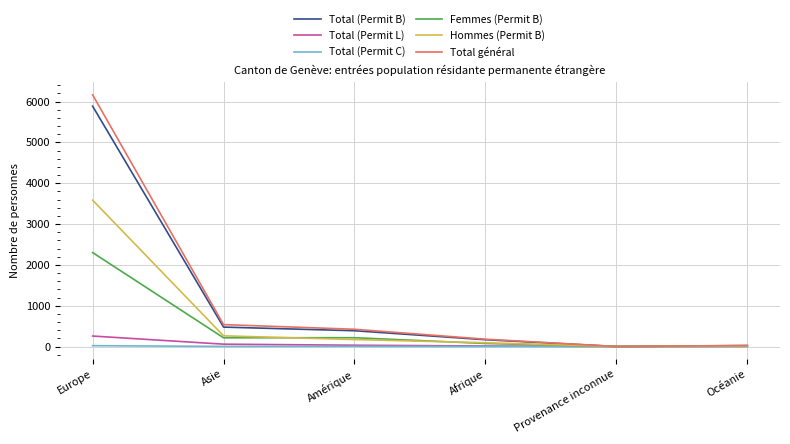

Is it true that Total (Permit L) equals 3 at Océanie?

True